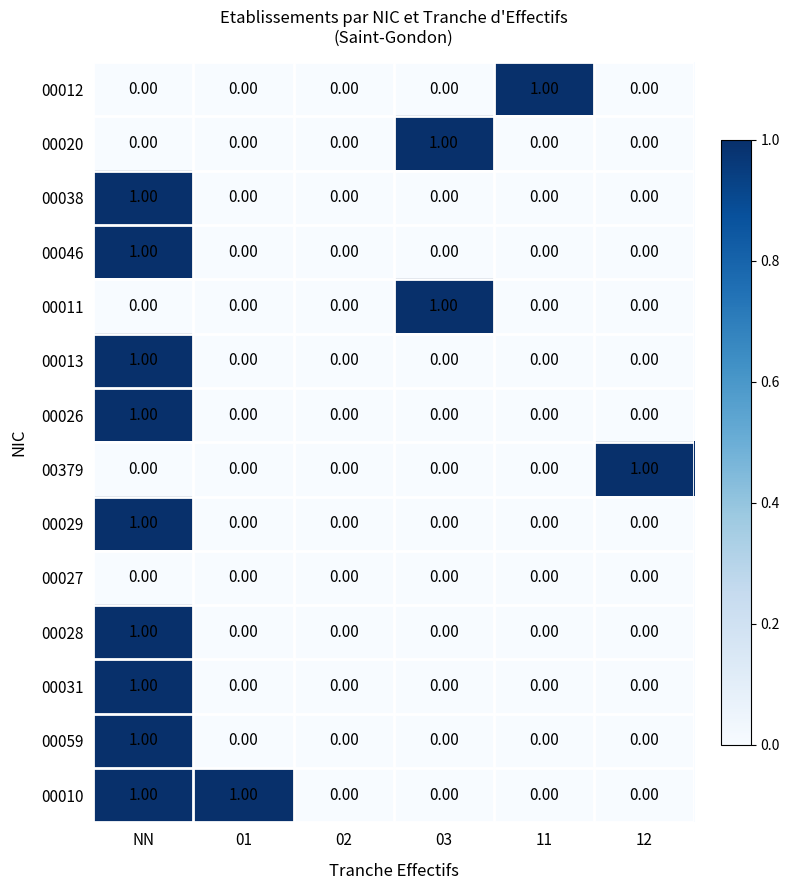

Count the number of categories in the chart.

6